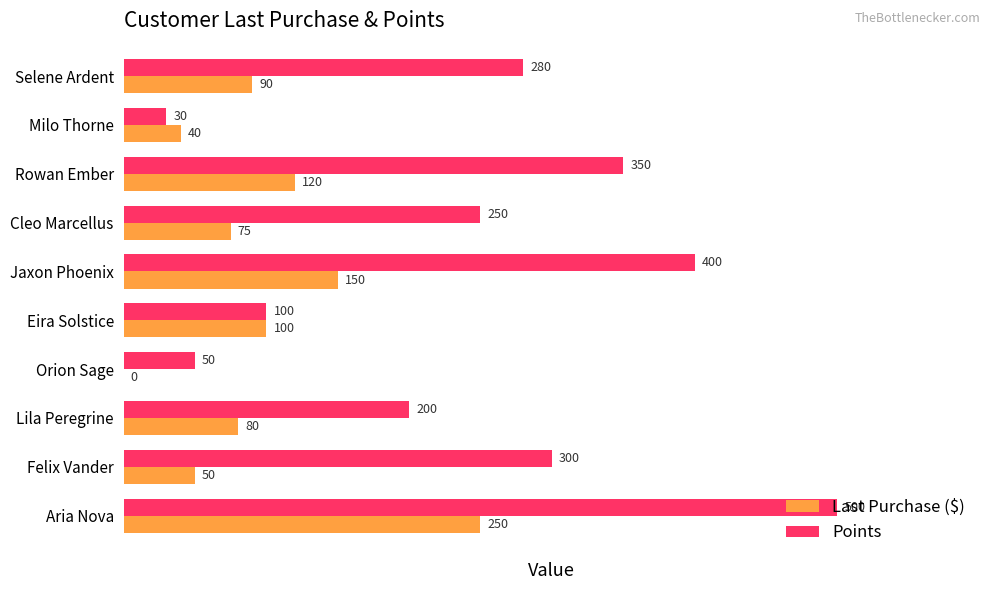

What is the sum of all Points values?

2460